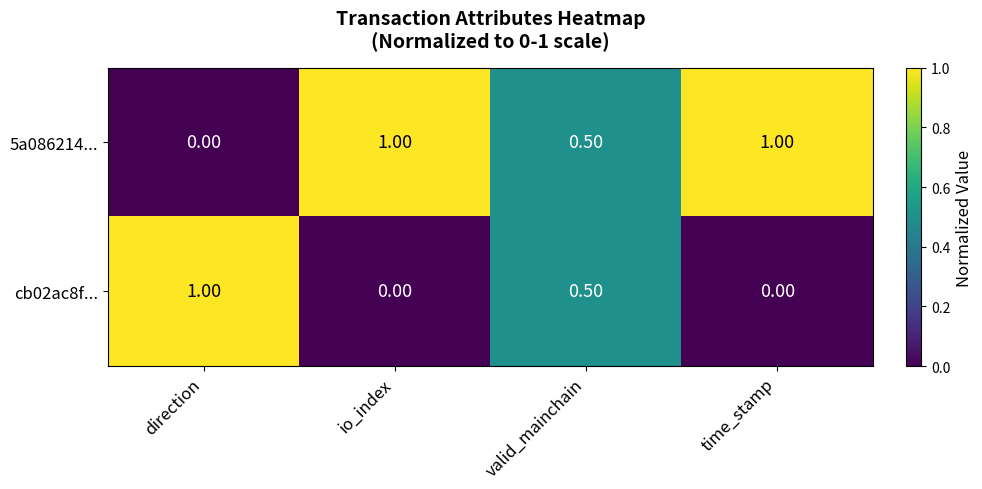

What is the difference between the maximum and minimum values in the 5a086214... series?

1.0